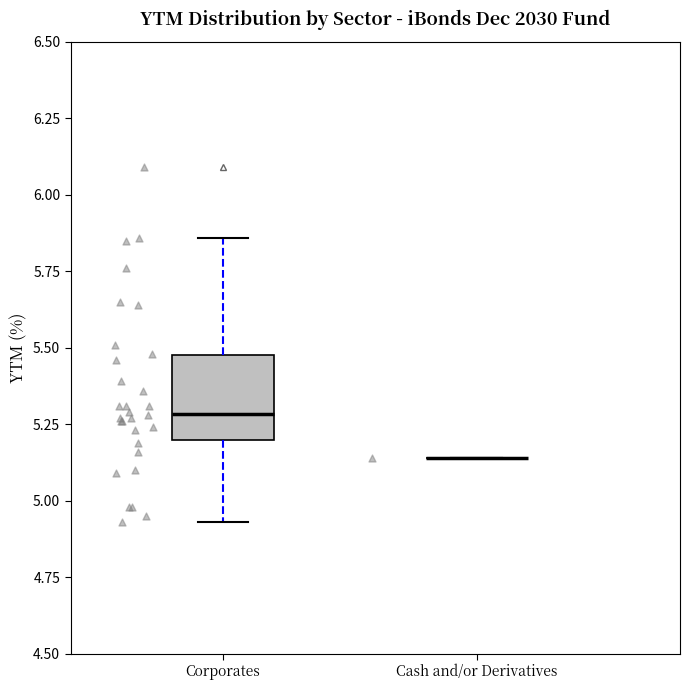

Reading left to right, transcribe this box plot: for each box, give where its median line is, the range the box spans, and where its two whiskers end, as read against the y-axis. The values are not printed on the chart, so give them approximately, as read against the axis.

Corporates: median 5.30, box 5.20 to 5.50, whiskers 4.95 to 5.85
Cash and/or Derivatives: box collapsed to a line at 5.15, whiskers 5.15 to 5.15